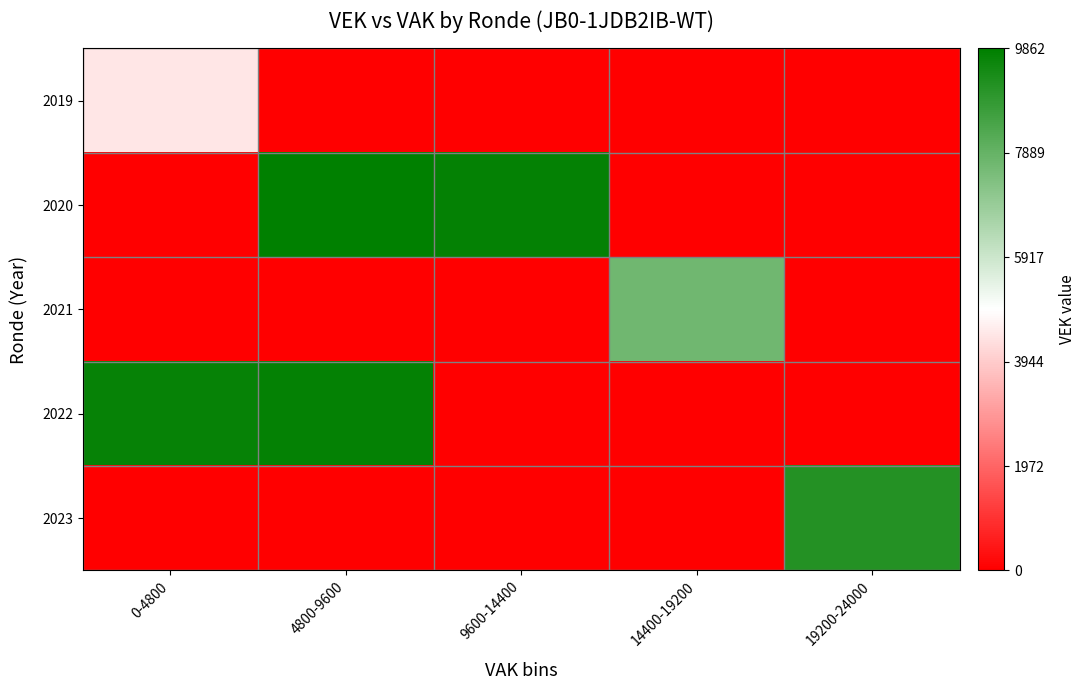

Count the number of categories in the chart.

5